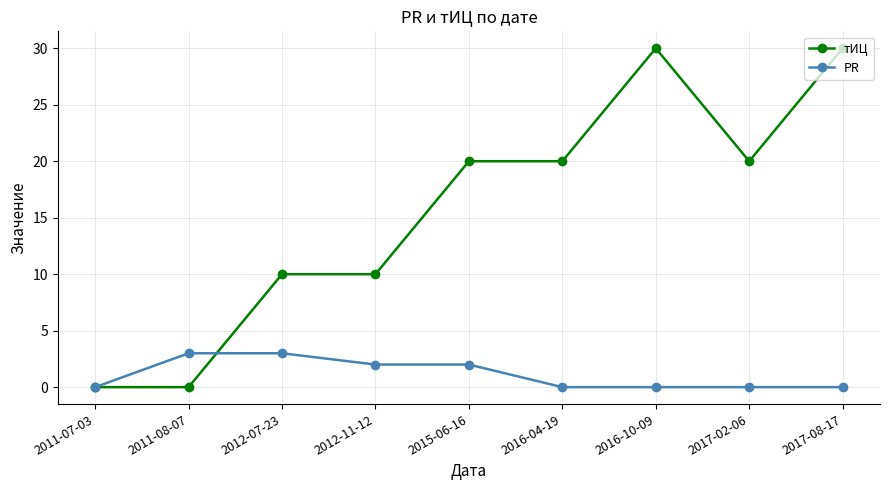

Rank the series by their average value, from lowest to highest.

PR, тИЦ